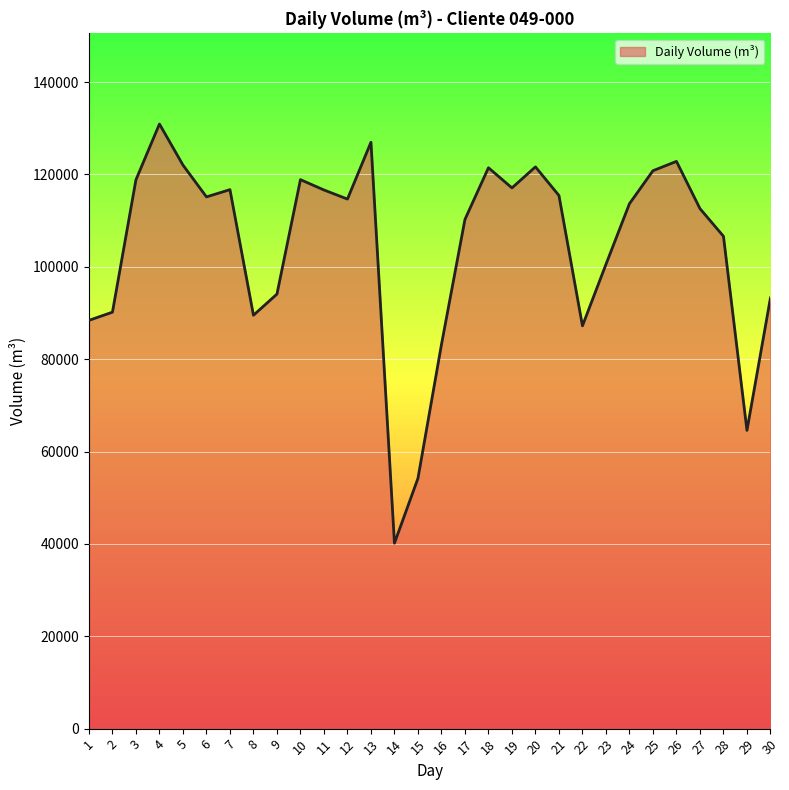

Which category has the highest value across all series?

4